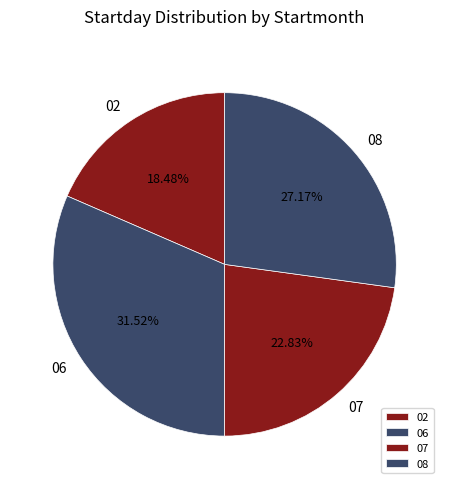

Which slice is the smallest?

02